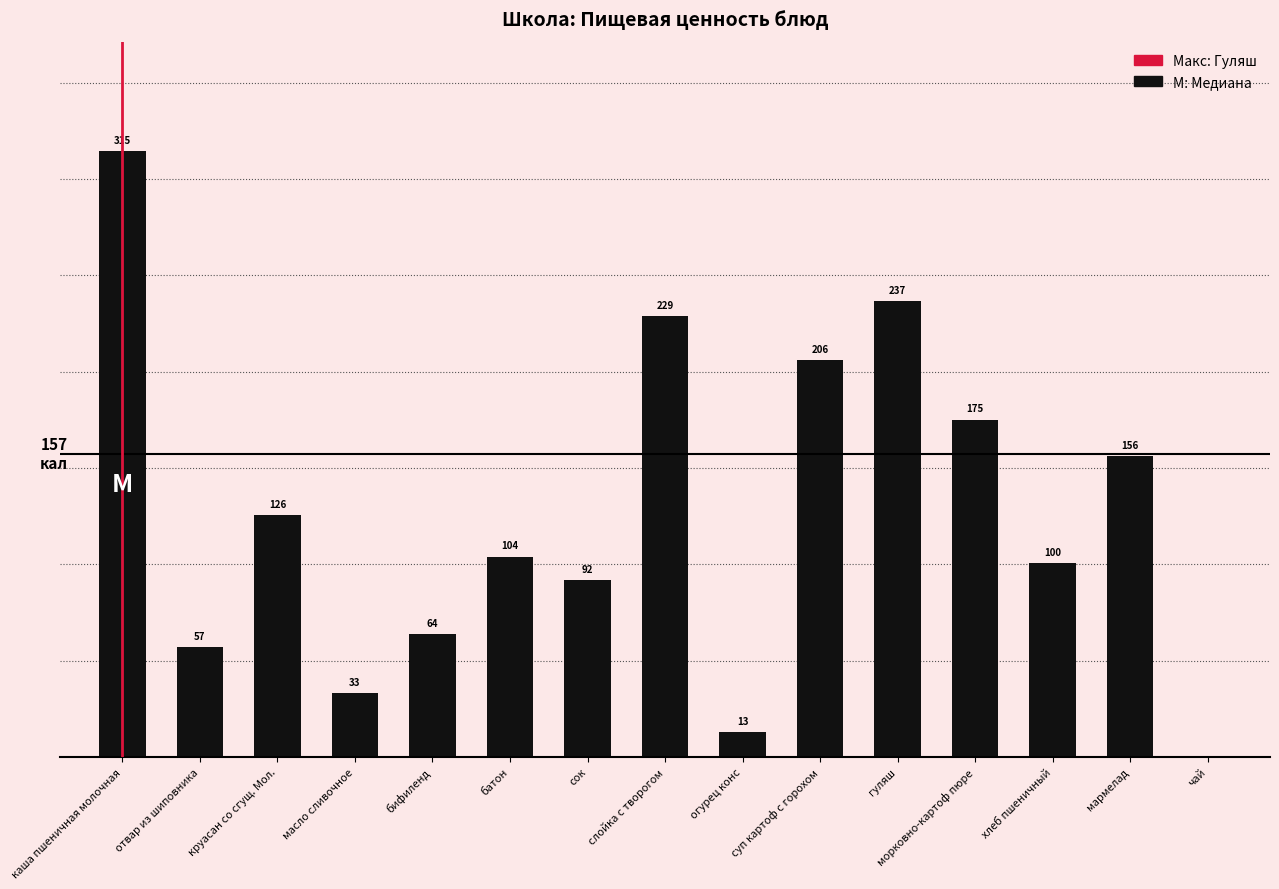

Which category has the highest value across all series?

каша пшеничная молочная